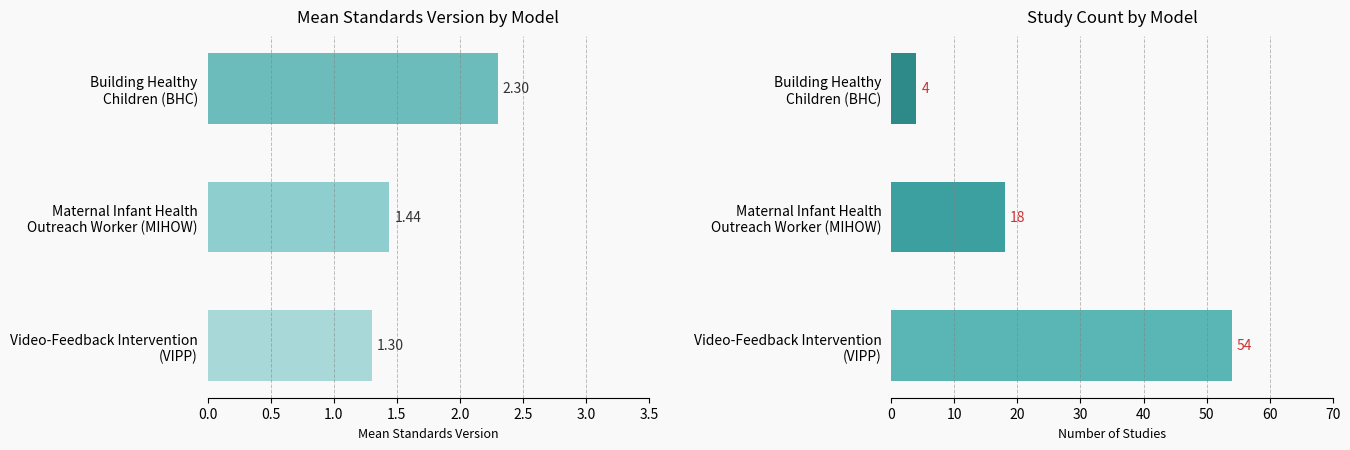

What value does the Study Count series have at Building Healthy Children (BHC)?

4.0